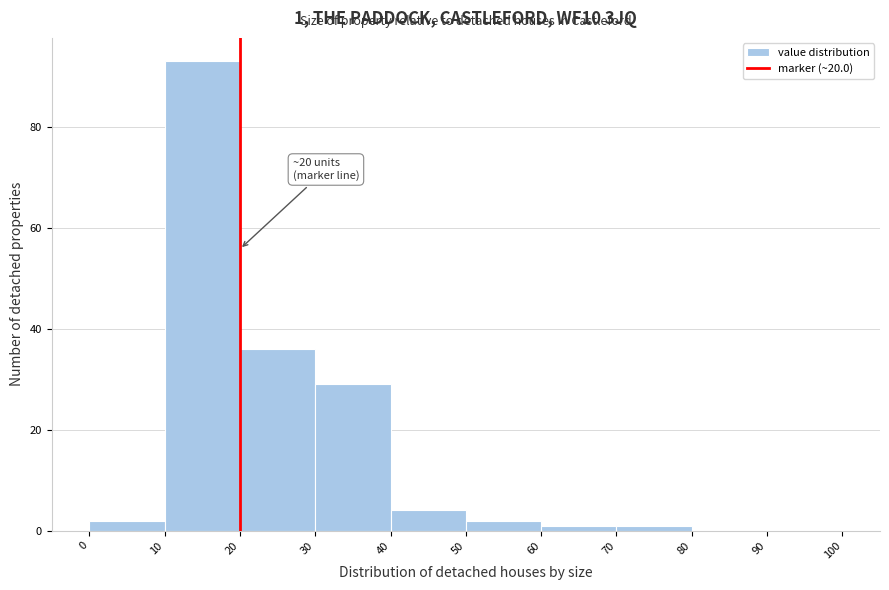

Which range on the x-axis has the tallest bar?

10 to 20